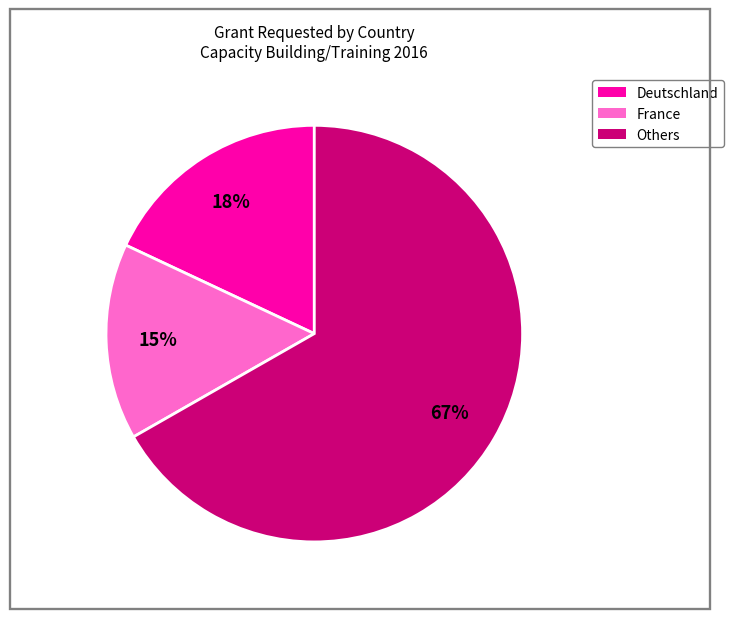

How many slices are in this pie chart?

3